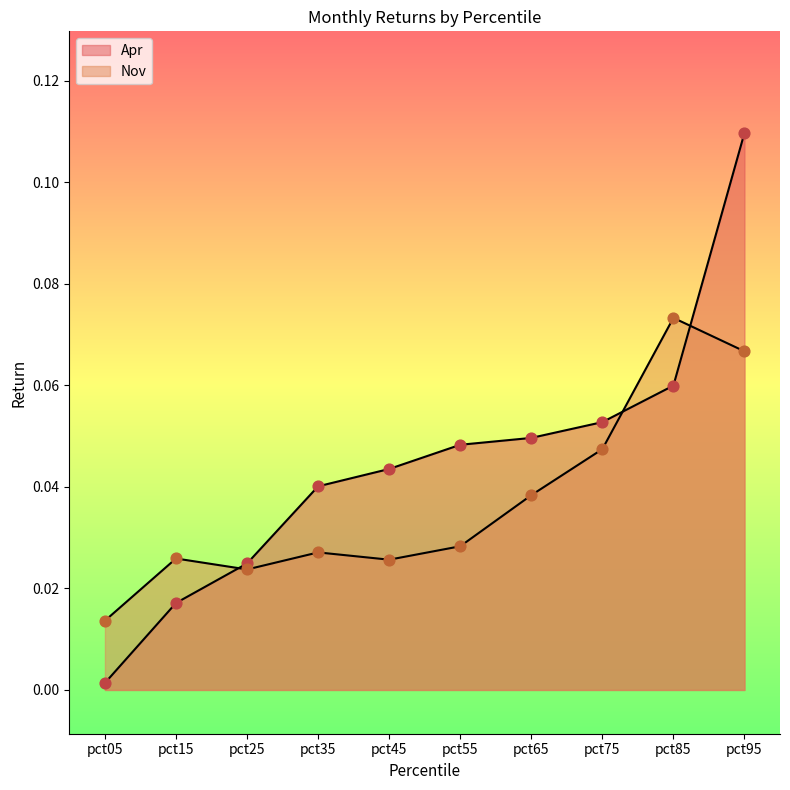

What is the total value across all series at pct45?

0.1